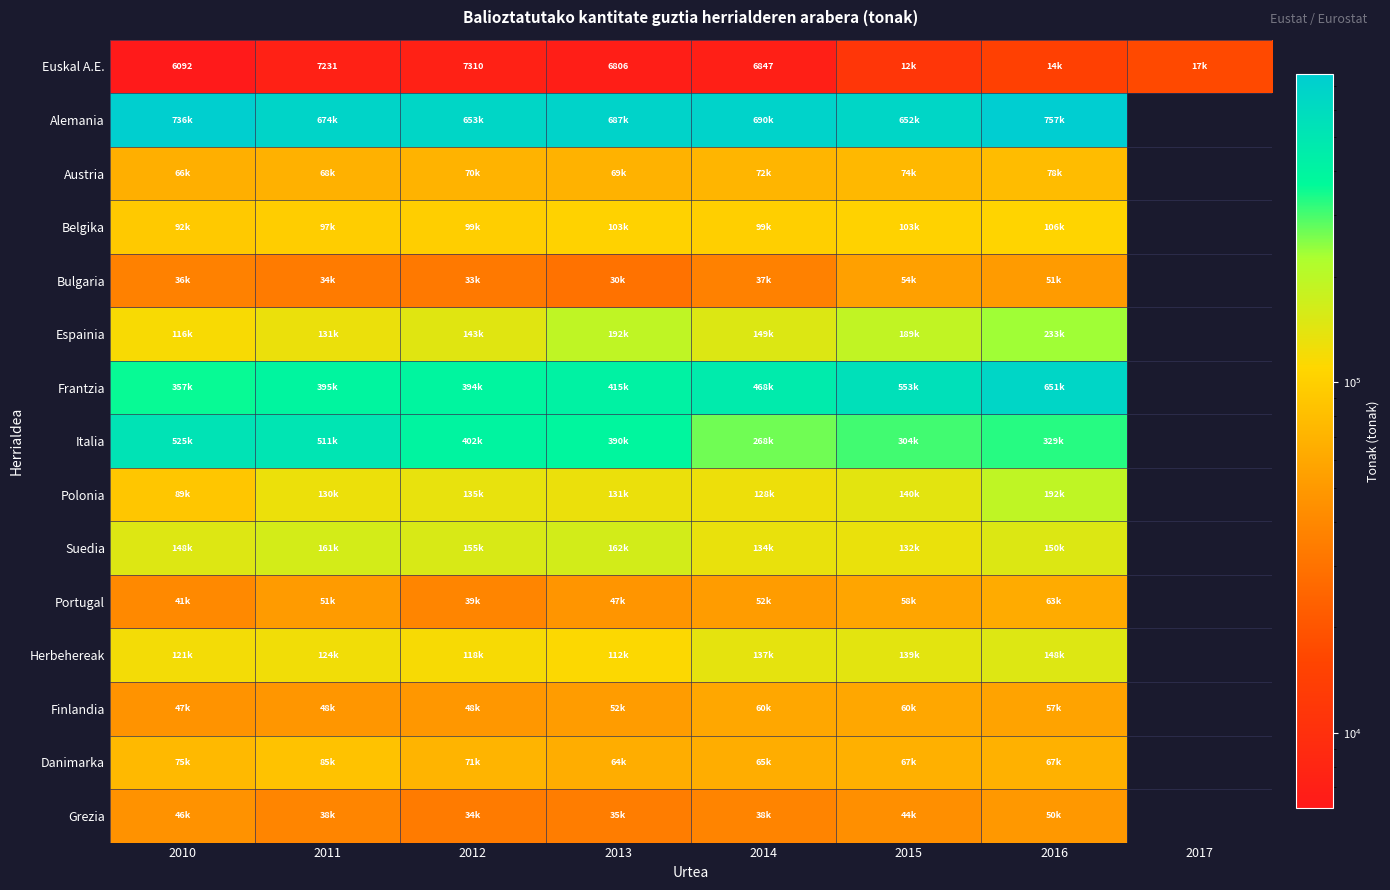

The value of Euskal A.E. at 2011 is 7231. True or false?

True